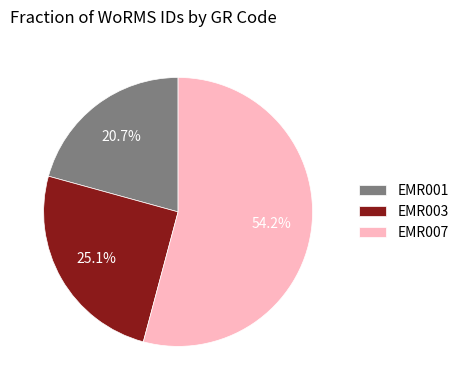

What is the ratio of the value at EMR007 to the value at EMR001?

2.6